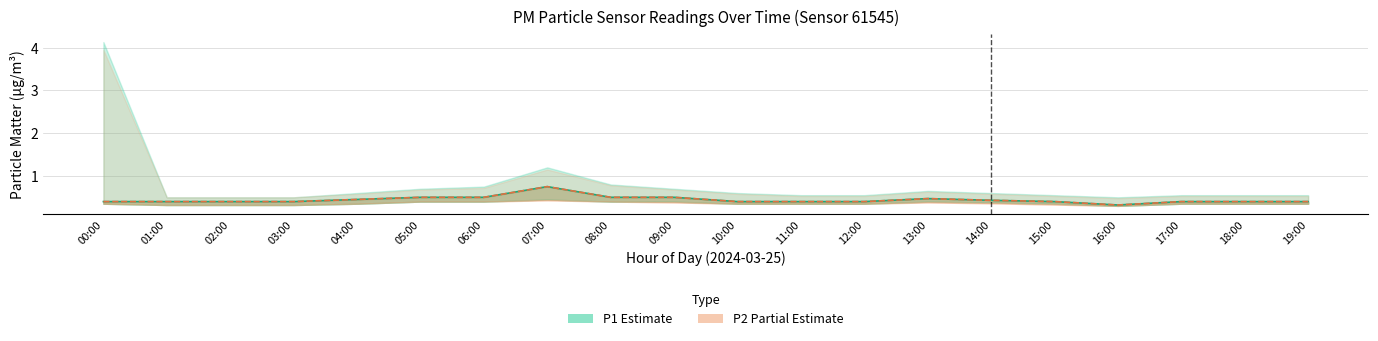

How many P1 (Estimate) values are between 0 and 1?

20